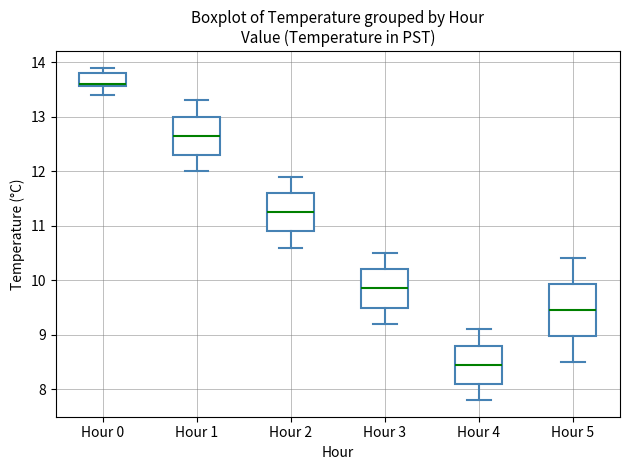

Reading left to right, read every box against the y-axis: the position of its median line, the range the box covers, and the ends of its whiskers. The values are not printed on the chart, so give them approximately, as read against the axis.

Hour 0: median 13.6 (drawn on the box's lower edge), box 13.6 to 13.8, whiskers 13.4 to 13.9
Hour 1: median 12.7, box 12.3 to 13.0, whiskers 12.0 to 13.3
Hour 2: median 11.3, box 10.9 to 11.6, whiskers 10.6 to 11.9
Hour 3: median 9.9, box 9.5 to 10.2, whiskers 9.2 to 10.5
Hour 4: median 8.5, box 8.1 to 8.8, whiskers 7.8 to 9.1
Hour 5: median 9.5, box 9.0 to 9.9, whiskers 8.5 to 10.4